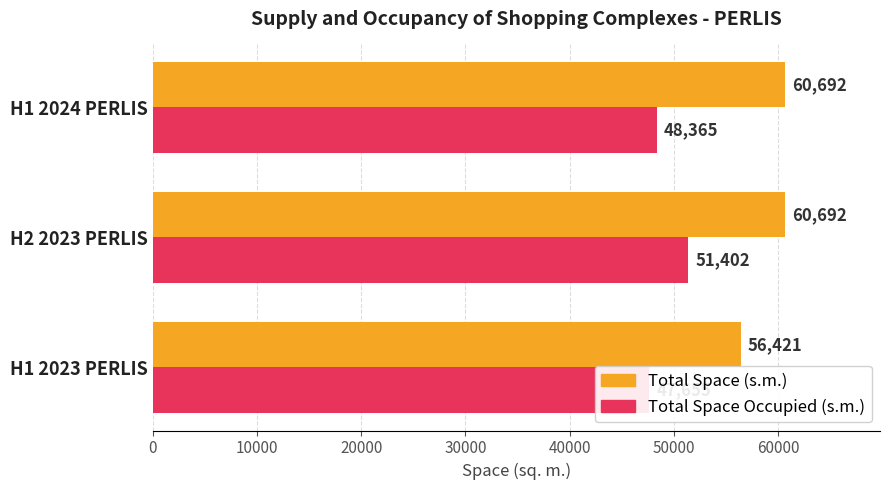

Count the Total Space (s.m.) values in the range 56421 to 60692.

3